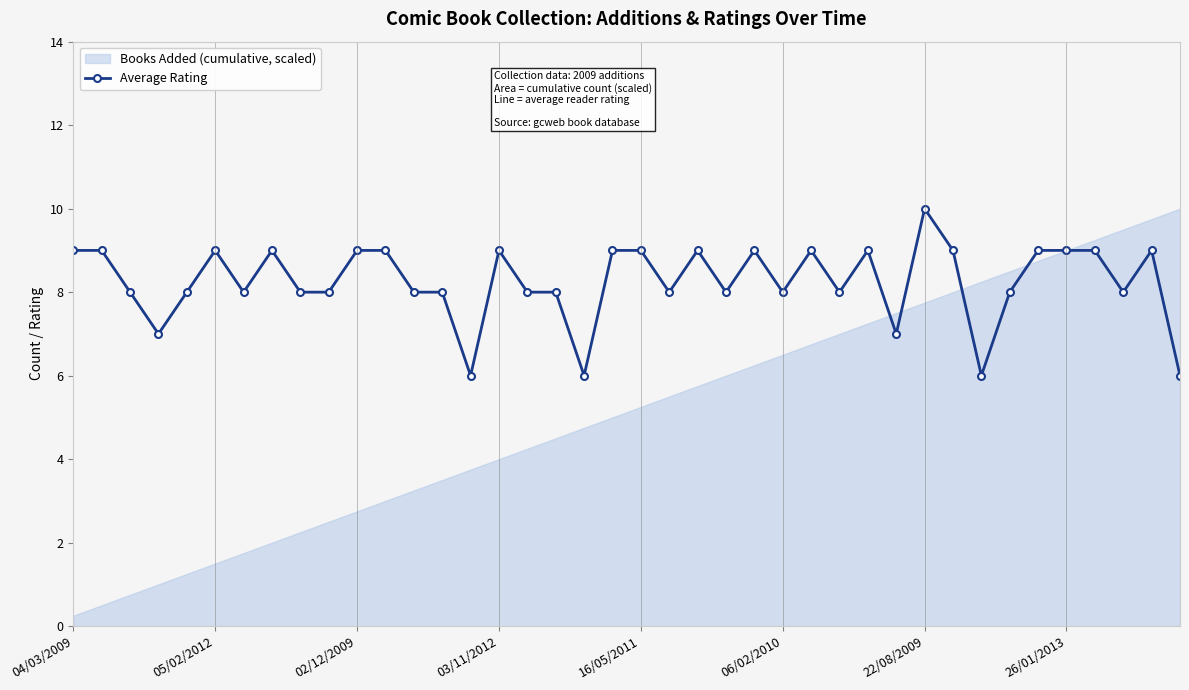

What is the lowest value of the Average Rating series?

6